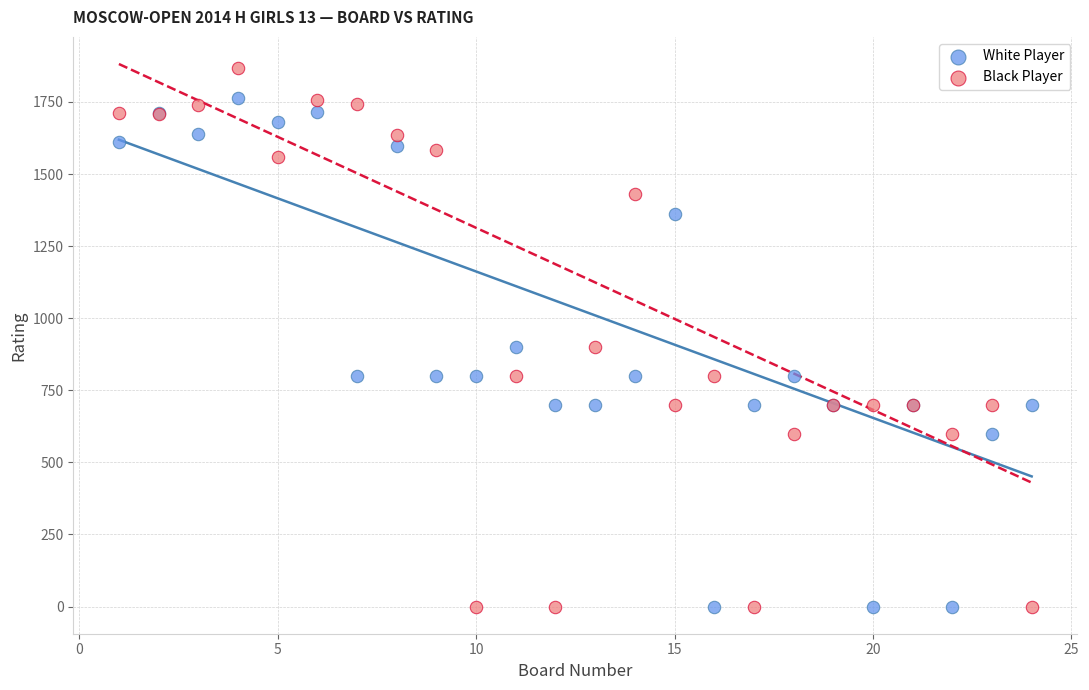

What is the X range (max minus min) for the scatter plot?

23